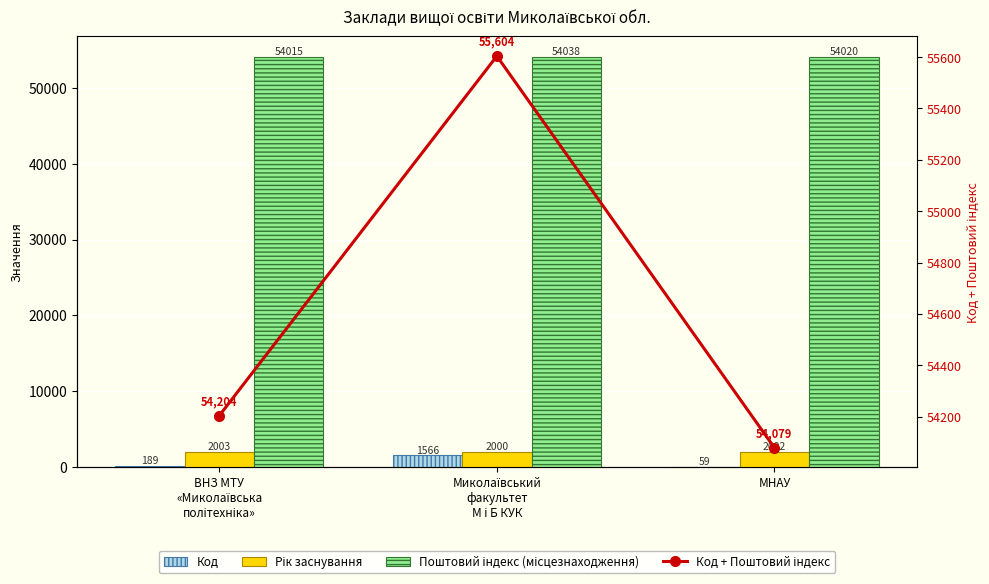

Rank the series by their maximum value, from highest to lowest.

Код + Поштовий індекс, Поштовий індекс (місцезнаходження), Рік заснування, Код